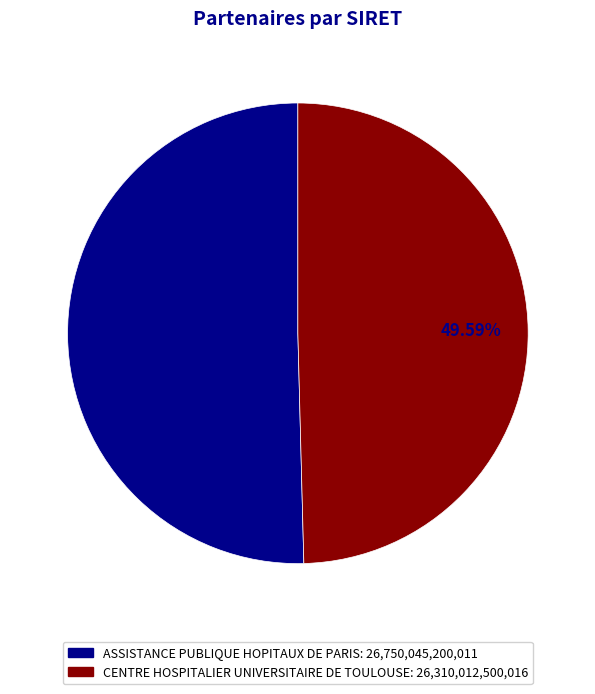

What is the majority slice?

ASSISTANCE PUBLIQUE HOPITAUX DE PARIS